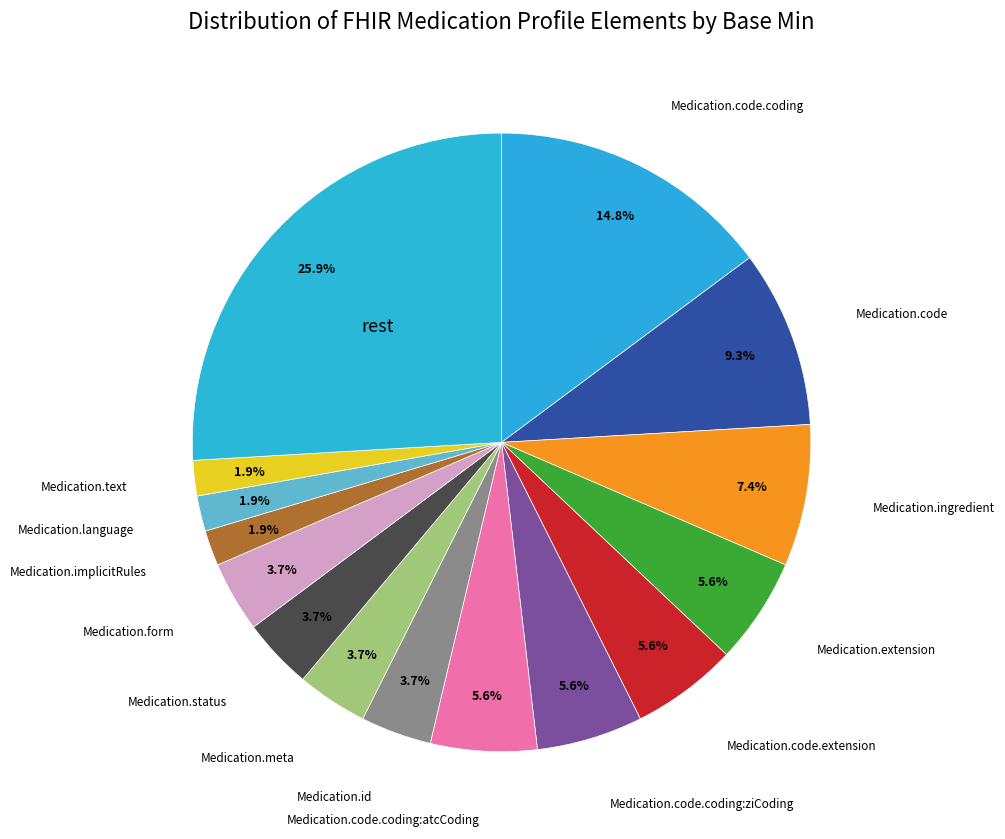

Count the number of slices in the pie.

15